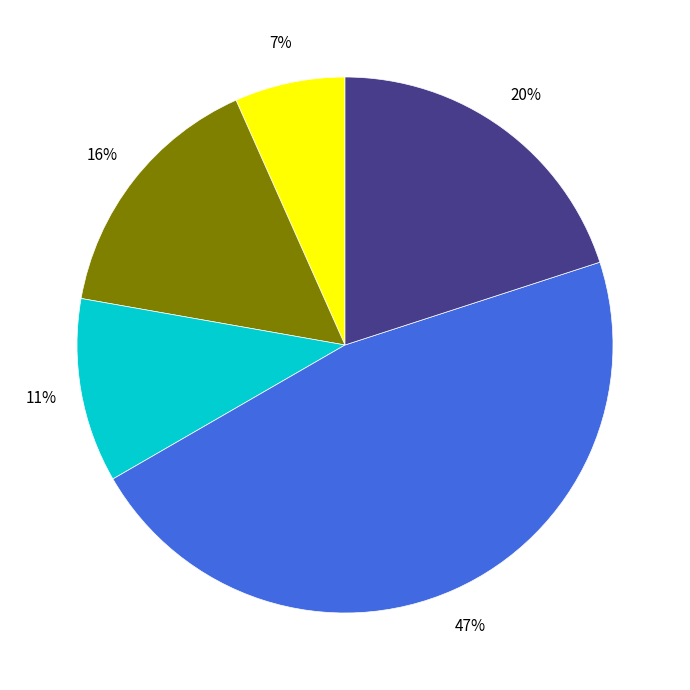

To the nearest percent, what is the average slice percentage?

20%